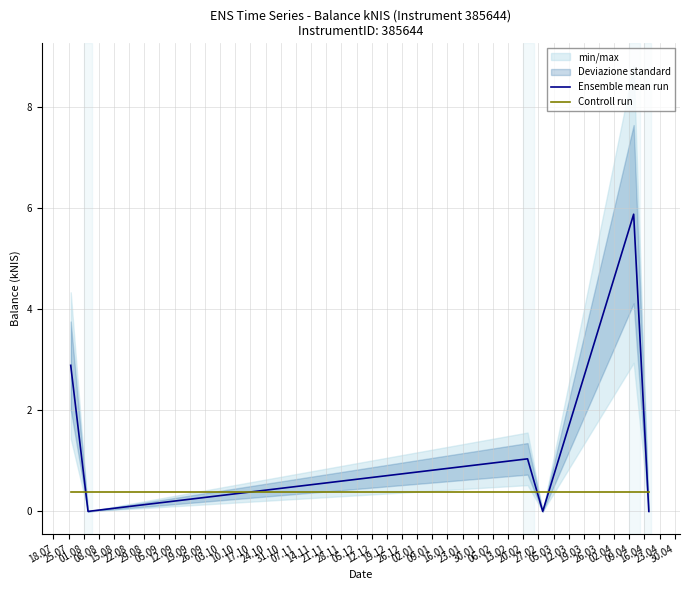

What is the maximum value for Controll run?

0.4